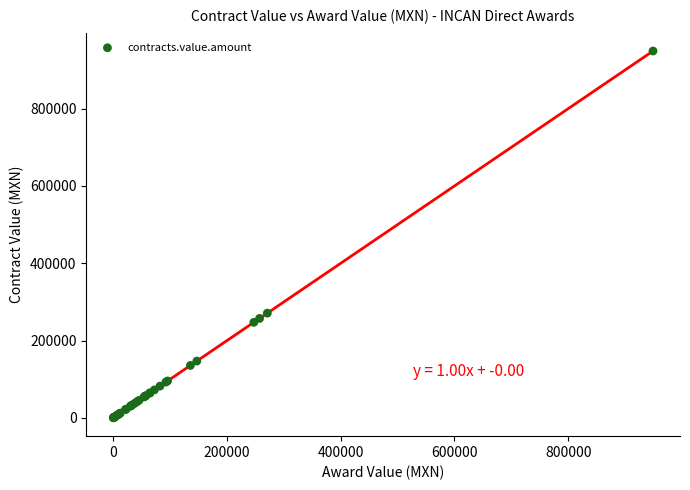

What Y value in the scatter plot is closest to 474686?

270985.5